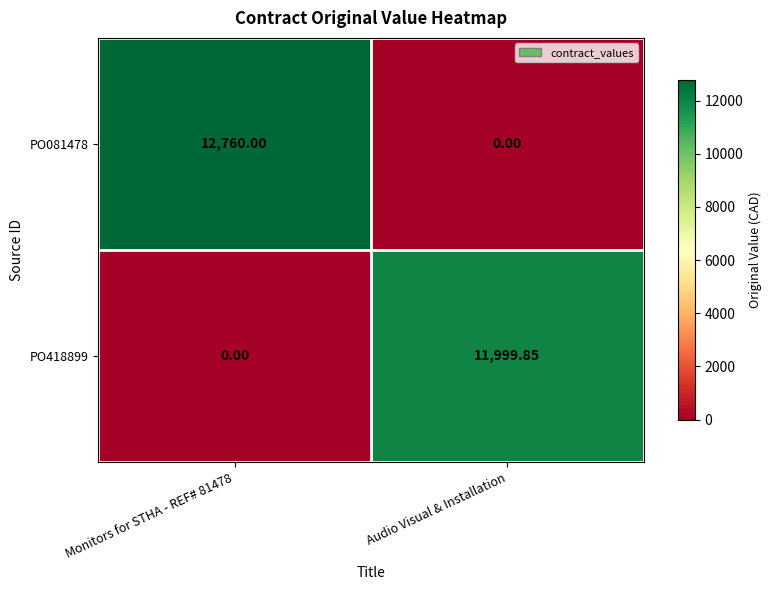

At which label does PO081478 reach its minimum?

Audio Visual & Installation